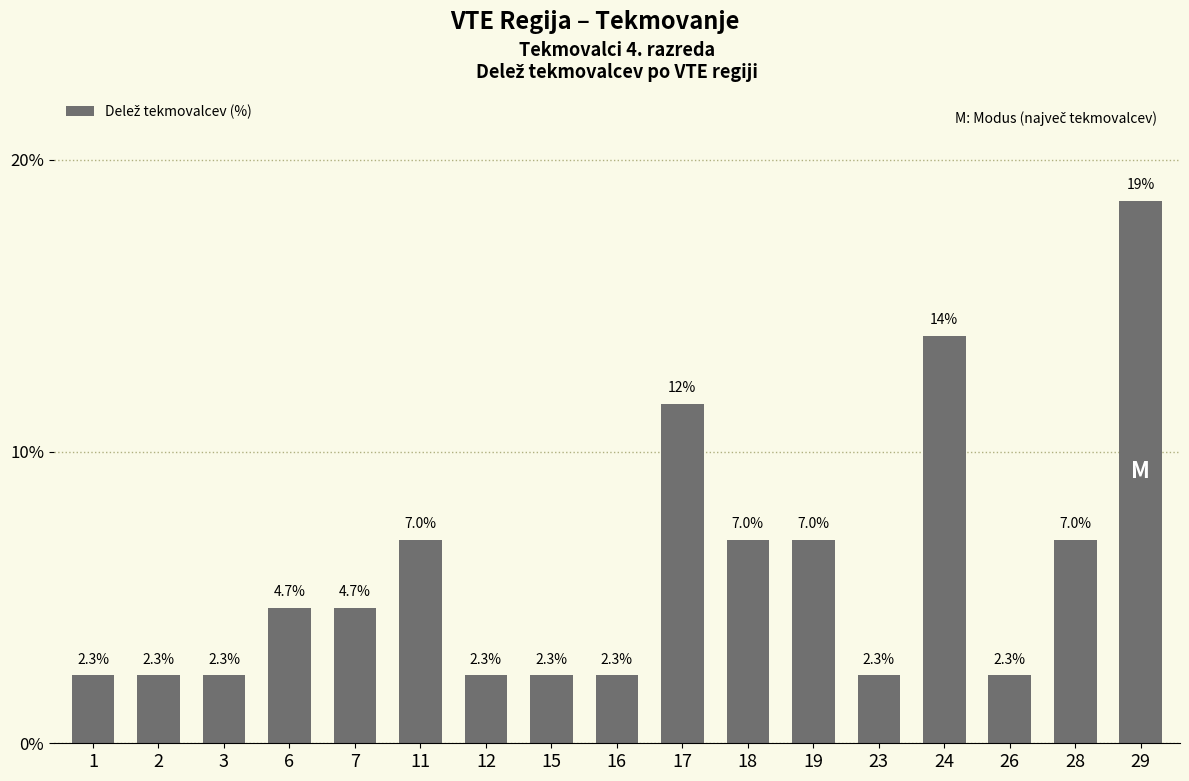

How many data points are above 4?

9